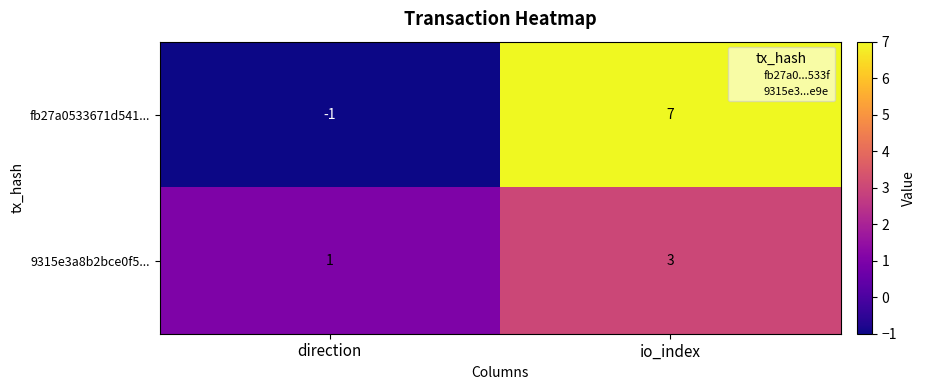

Which series changed the most between direction and io_index?

fb27a0533671d541...